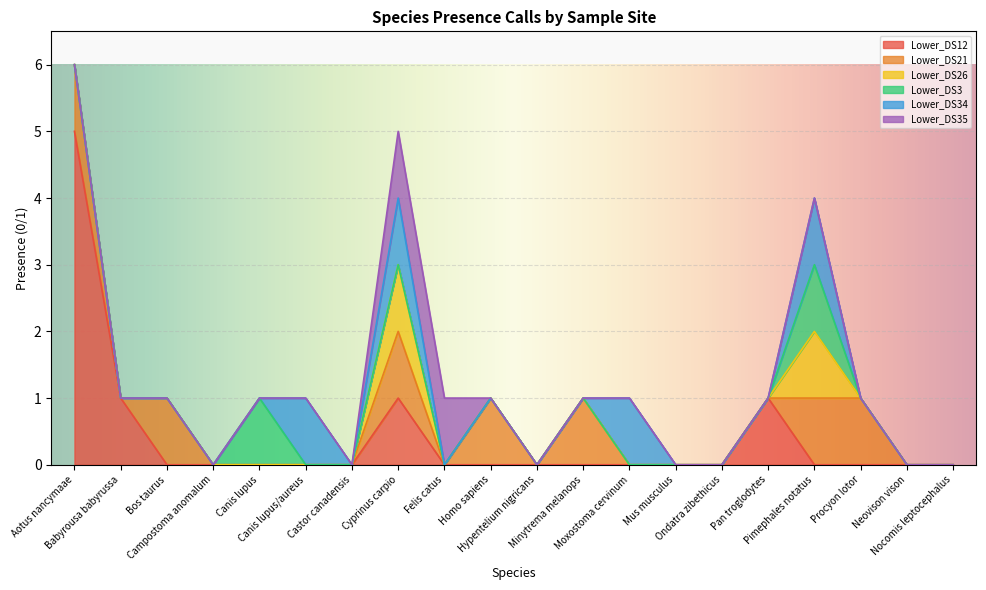

Reading right to left, extract all data points from this chart.

Lower_DS12: 0	0	0	0	1	0	0	0	0	0	0	0	1	0	0	0	0	0	1	5
Lower_DS21: 0	0	1	1	0	0	0	0	1	0	1	0	1	0	0	0	0	1	0	1
Lower_DS26: 0	0	0	1	0	0	0	0	0	0	0	0	1	0	0	0	0	0	0	0
Lower_DS3: 0	0	0	1	0	0	0	0	0	0	0	0	0	0	0	1	0	0	0	0
Lower_DS34: 0	0	0	1	0	0	0	1	0	0	0	0	1	0	1	0	0	0	0	0
Lower_DS35: 0	0	0	0	0	0	0	0	0	0	0	1	1	0	0	0	0	0	0	0